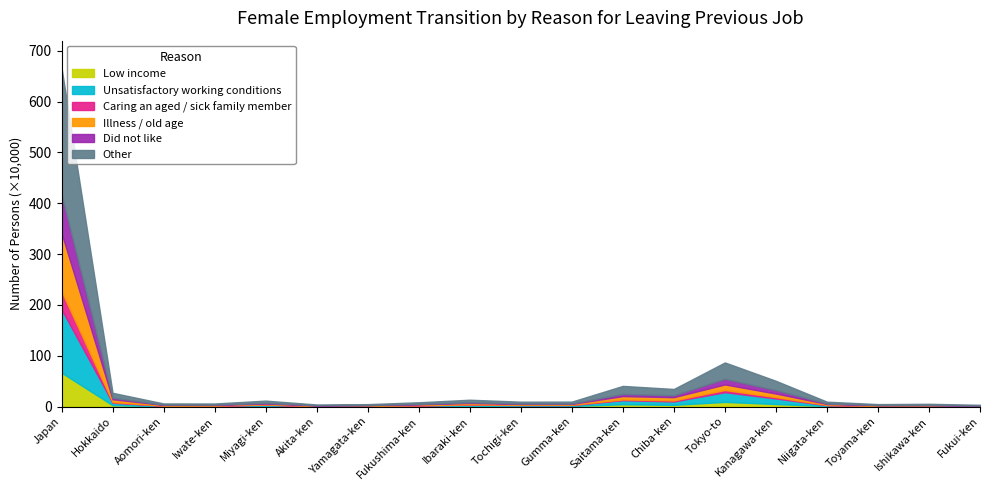

The Did not like series shows 110500 at Tokyo-to. True or false?

True